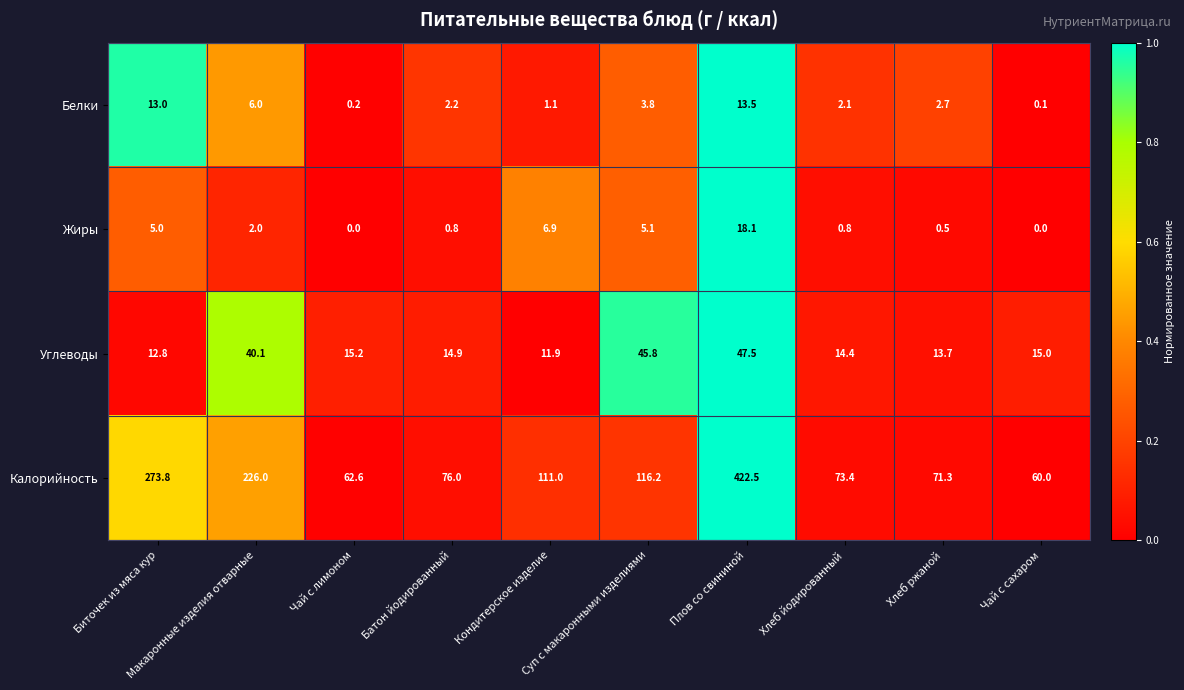

What is the difference between the maximum and minimum values in the Углеводы series?

35.6